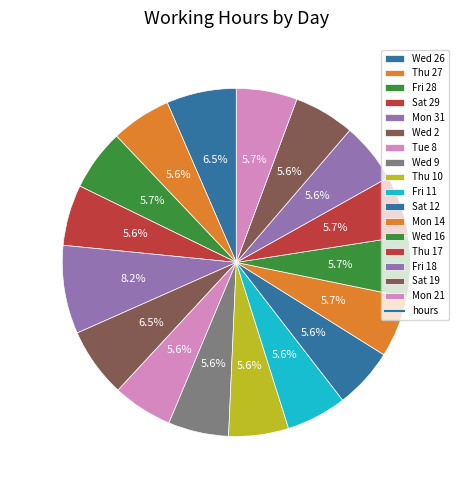

The Mon 14 slice represents 6% of the pie. True or false?

True